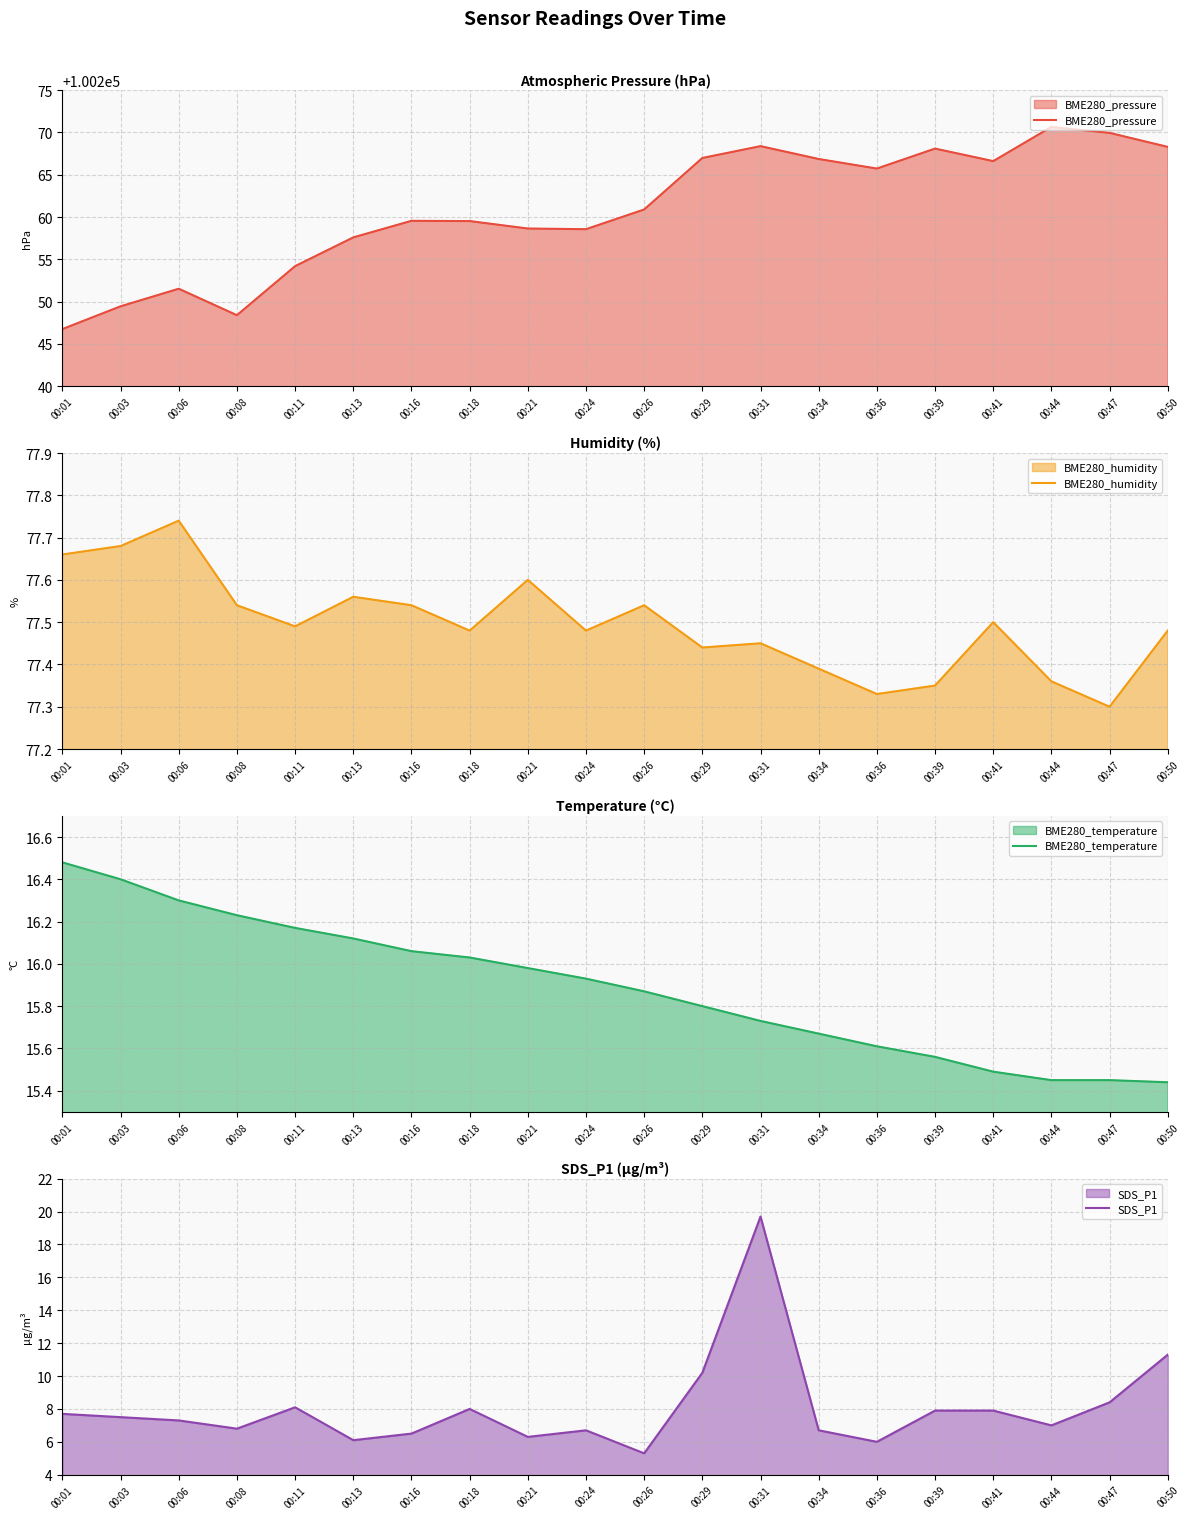

Which category has the lowest value across all series?

00:26